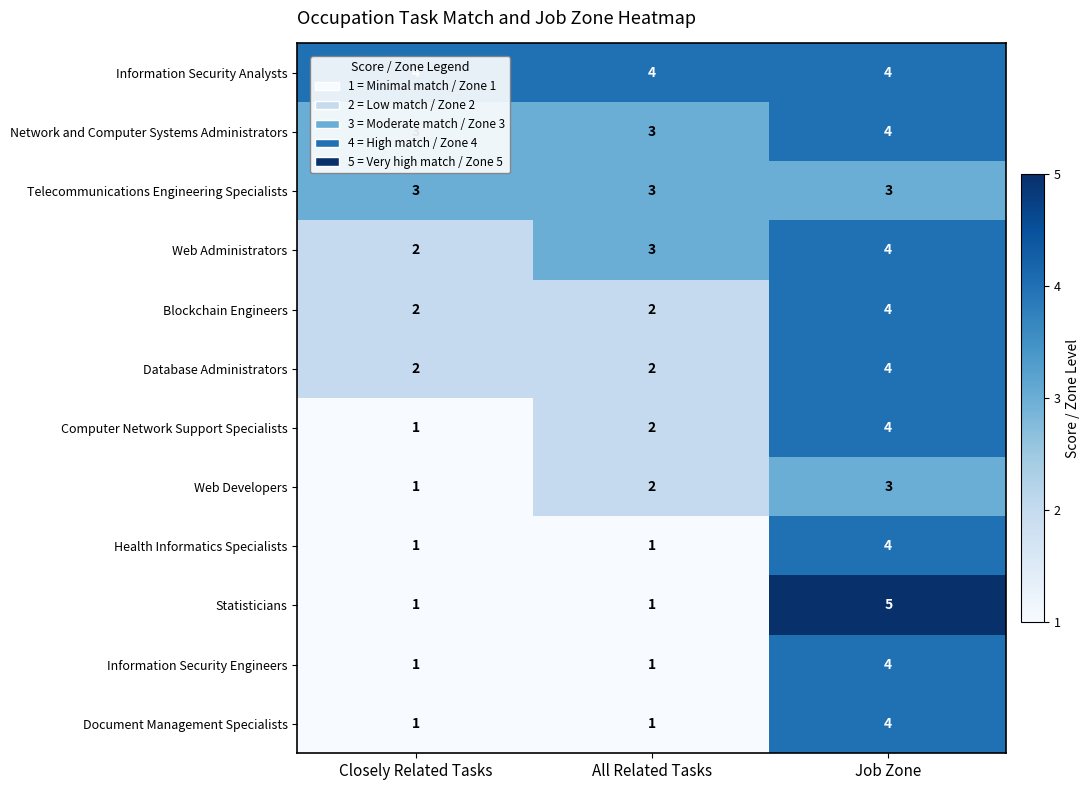

Which series changed the most between Closely Related Tasks and Job Zone?

Statisticians